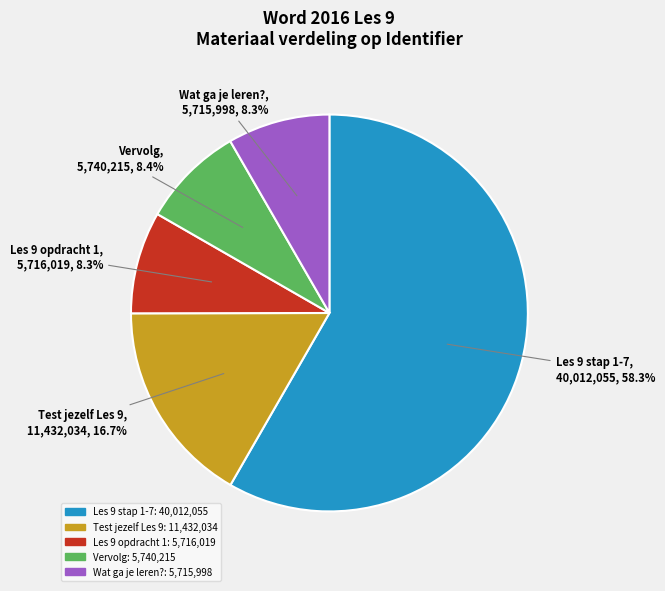

How many slices are in this pie chart?

5